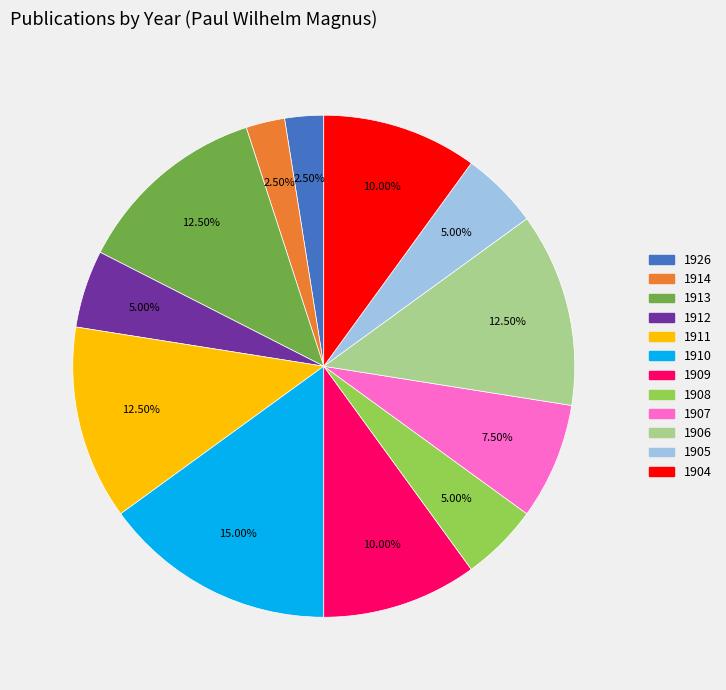

Do 1905 and 1908 together represent more than half of the pie?

No